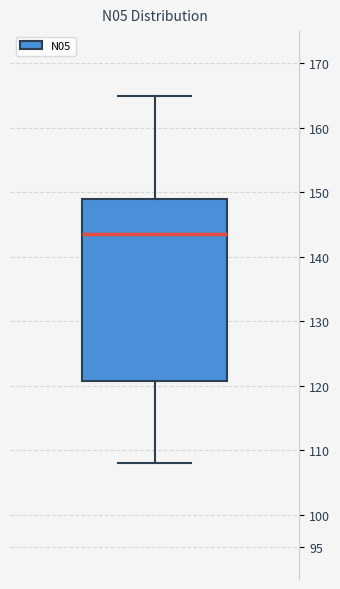

Transcribe this box plot: give where the median line is, the range the box spans, and where the two whiskers end, as read against the y-axis. The values are not printed on the chart, so give them approximately, as read against the axis.

median 143.5, box 121.0 to 149.0, whiskers 108.0 to 165.0